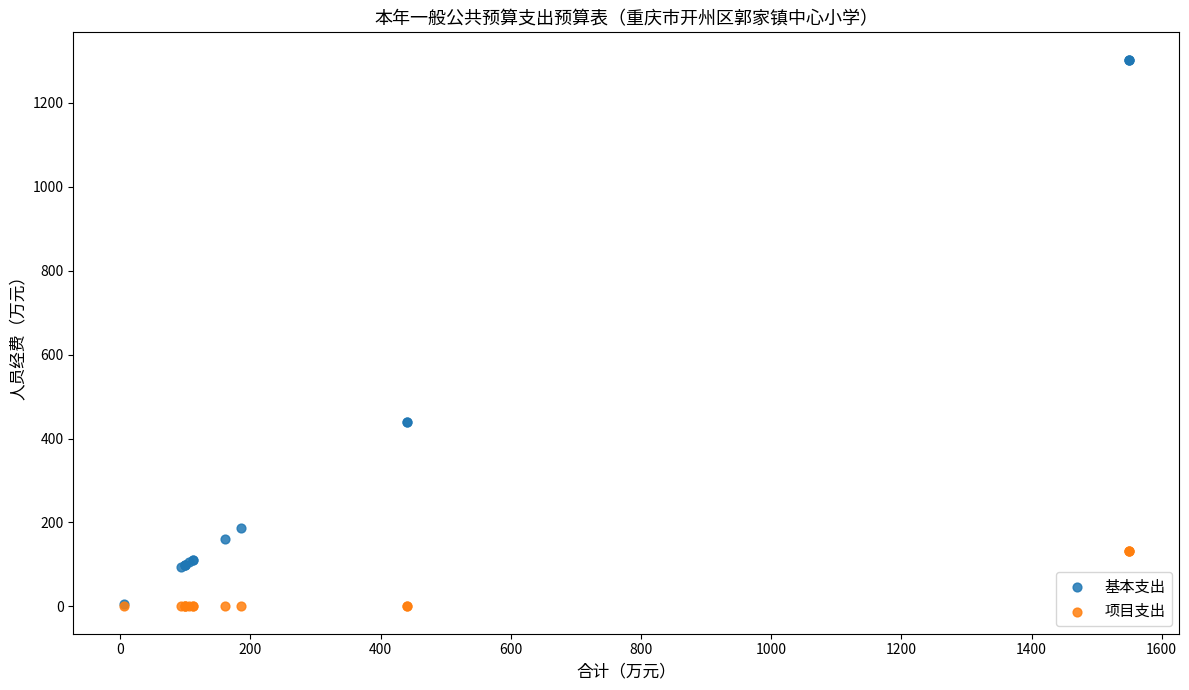

Which series has the largest Y range (max minus min)?

基本支出